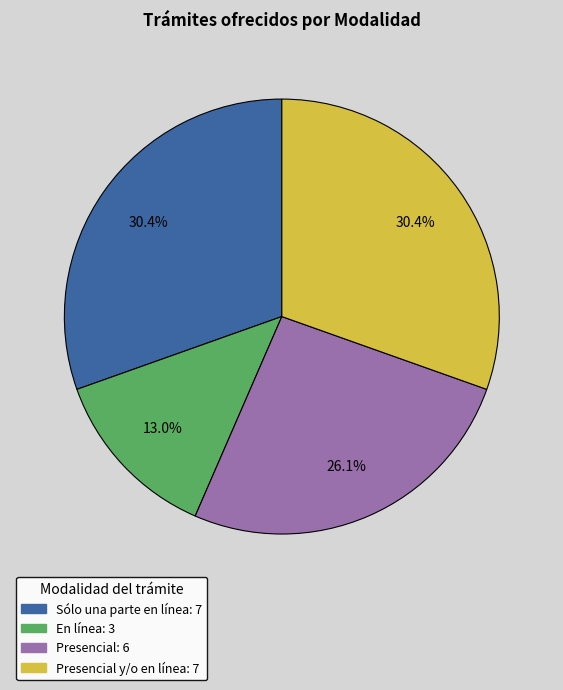

Is there any slice that represents more than half of the pie?

No